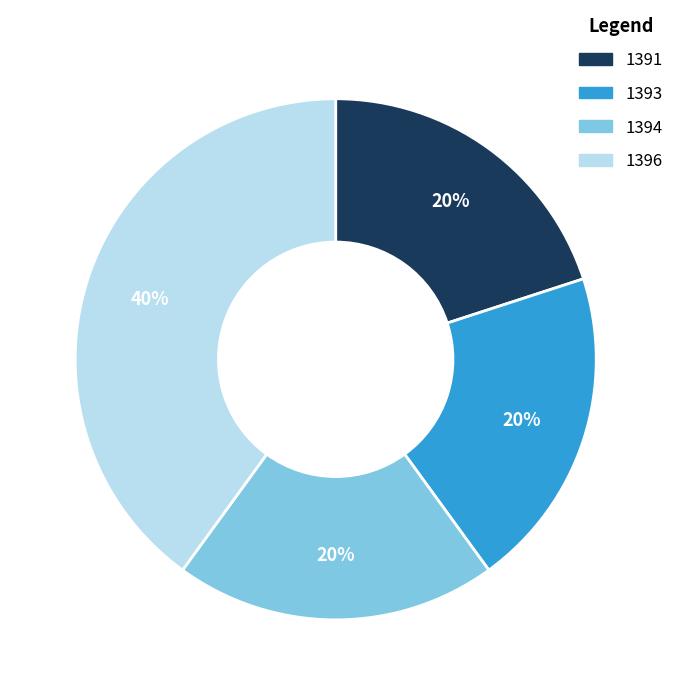

What is the ratio of the value at 1394 to the value at 1391?

1.0